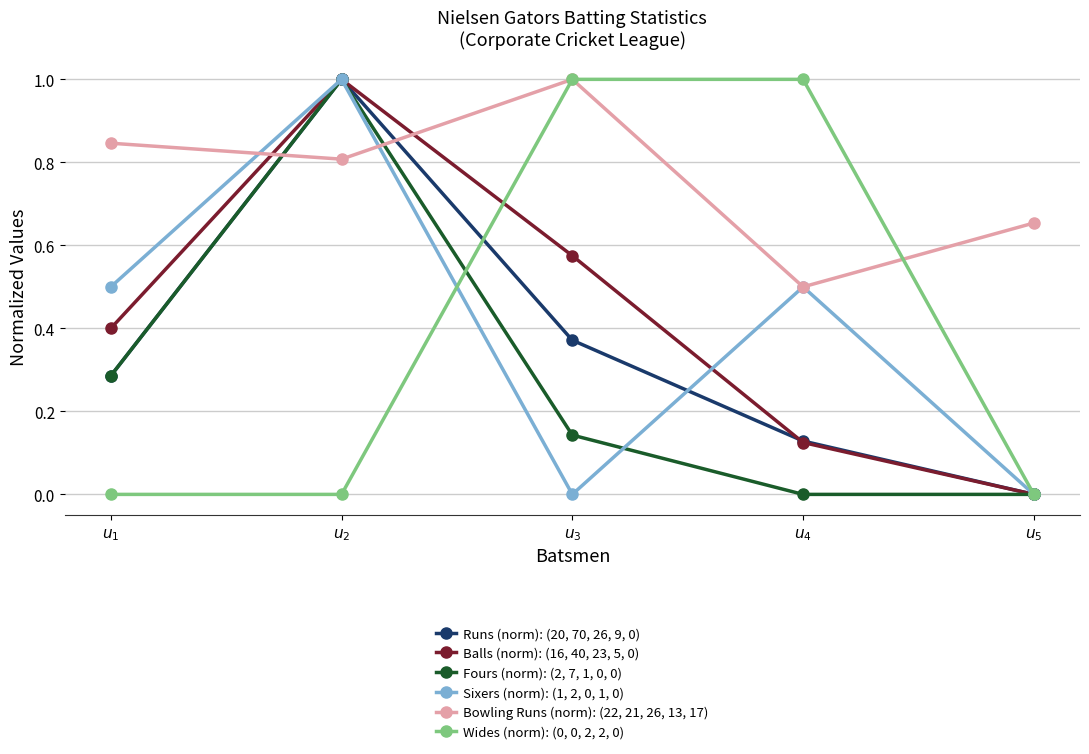

What are all the series names shown in the legend?

Runs (norm): (20, 70, 26, 9, 0), Balls (norm): (16, 40, 23, 5, 0), Fours (norm): (2, 7, 1, 0, 0), Sixers (norm): (1, 2, 0, 1, 0), Bowling Runs (norm): (22, 21, 26, 13, 17), Wides (norm): (0, 0, 2, 2, 0)